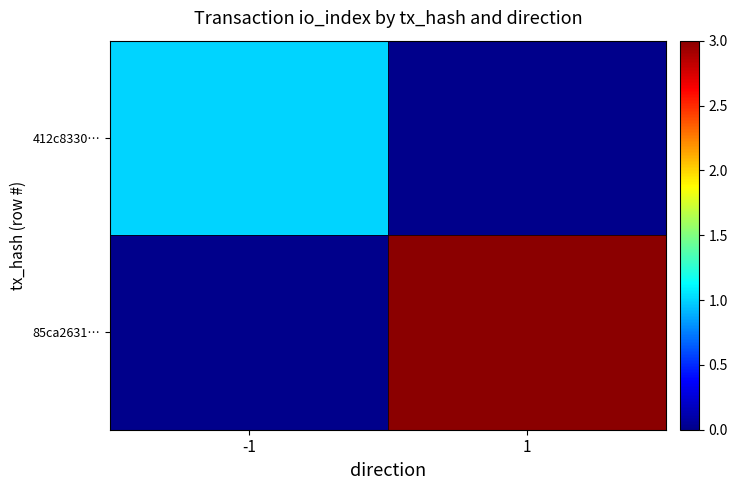

At which category does the chart reach its minimum across all series?

1